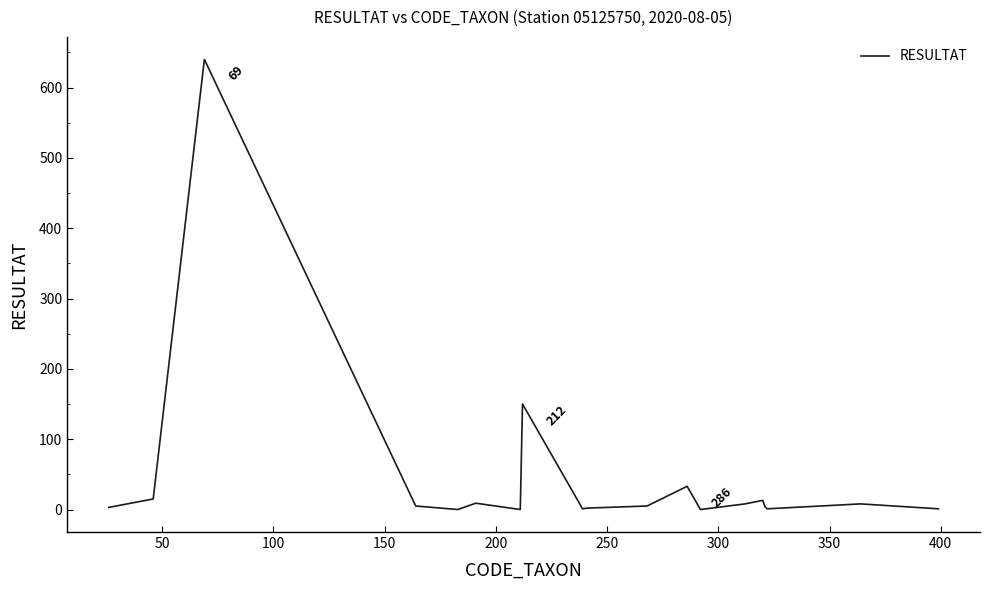

What is the greatest value displayed?

640